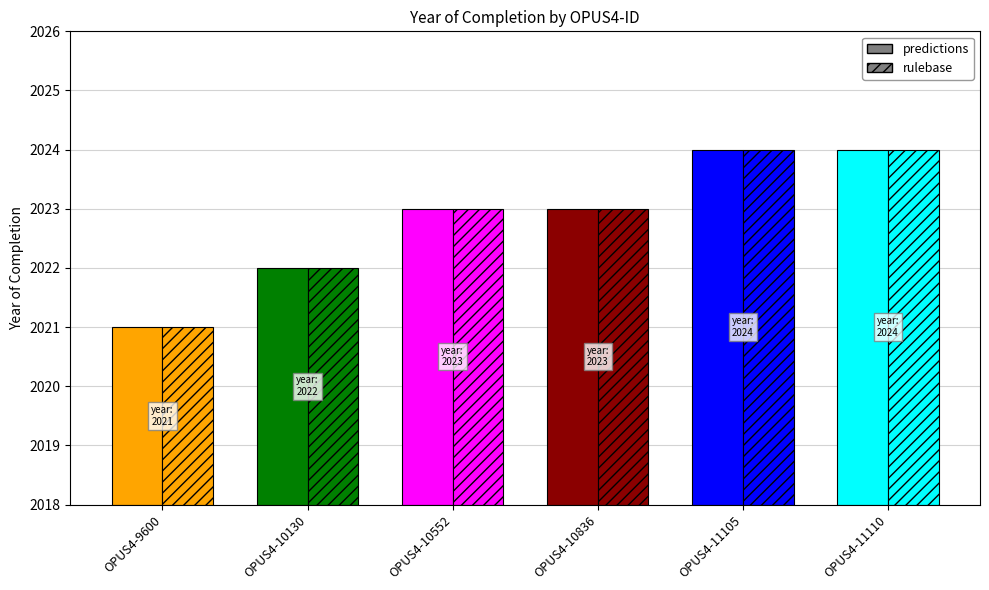

What is the value of the rulebase bar at the 3rd from the left?

2023